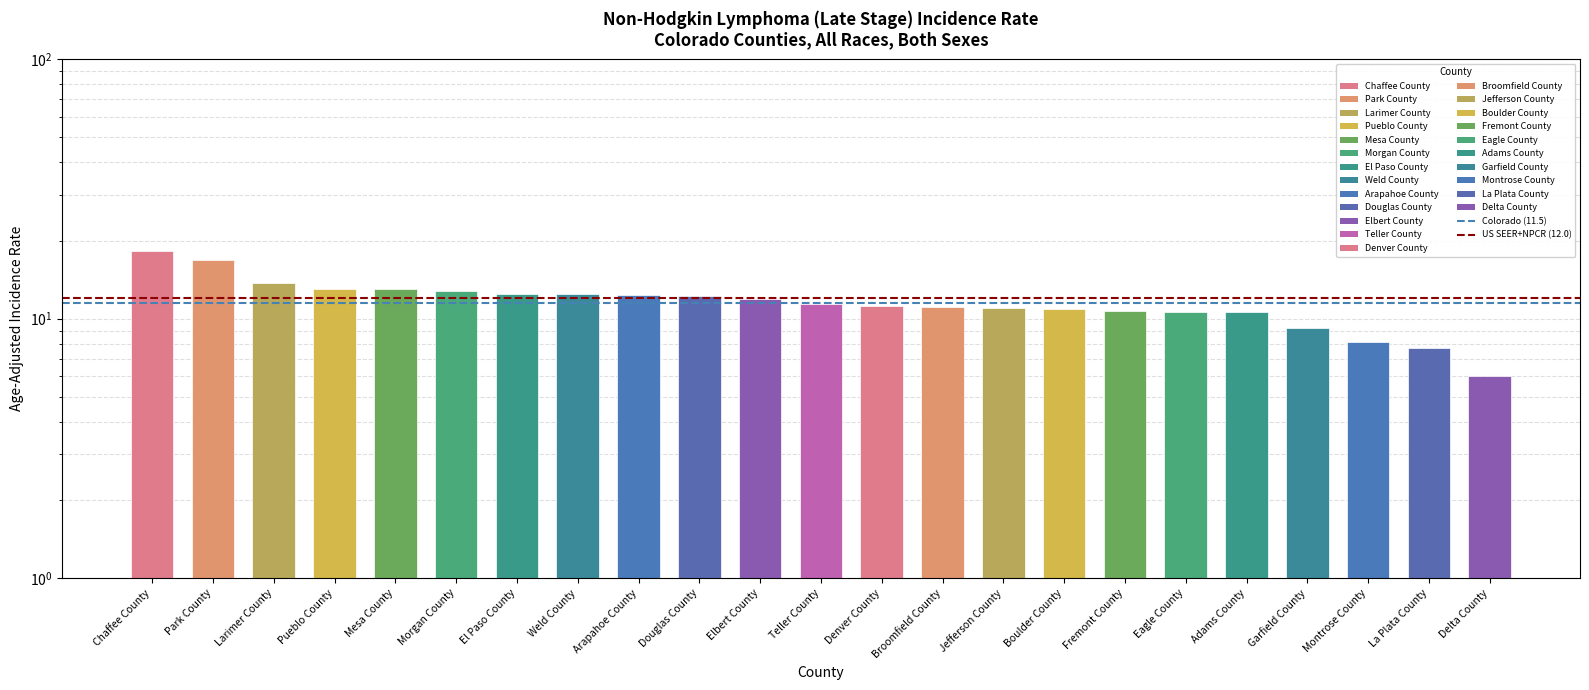

Is it true that Colorado (11.5) equals 11.5 at Park County?

True